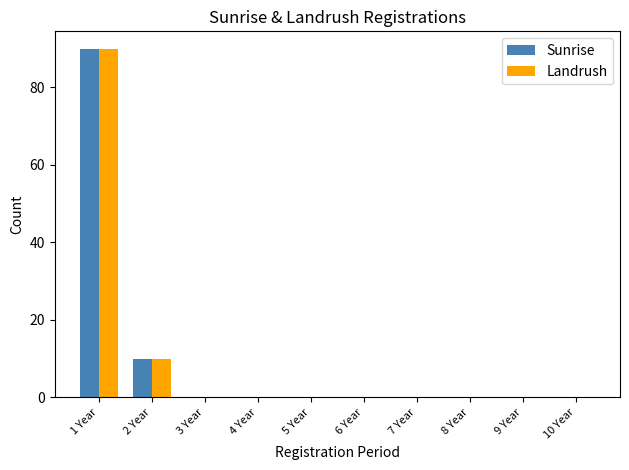

Count the number of data series in this chart.

2